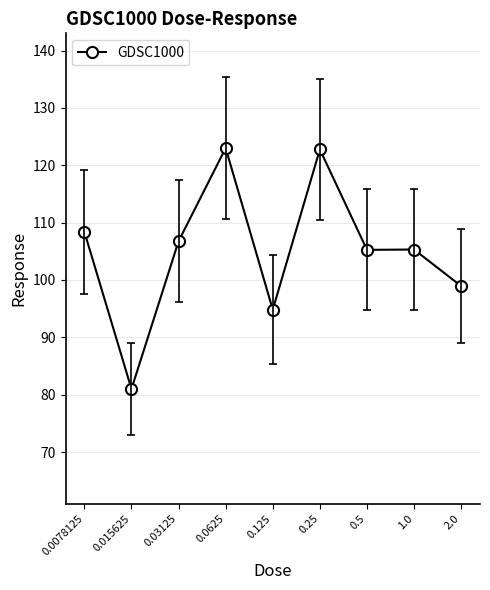

What is the difference between the second highest and second lowest values?

27.9